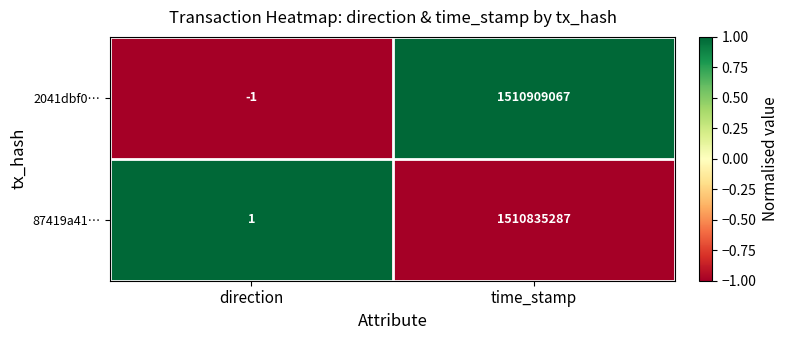

Which category has the highest value across all series?

time_stamp